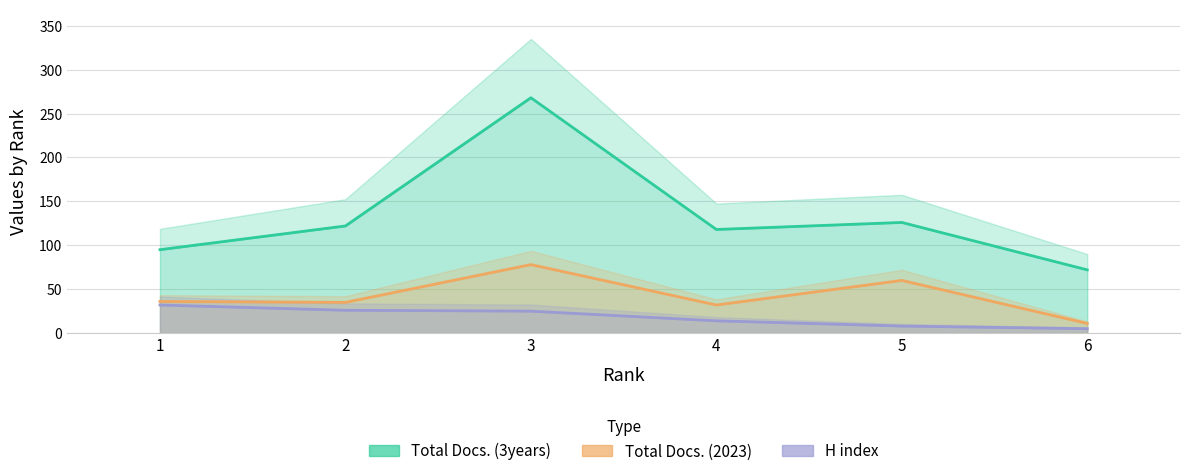

Is the value of Total Docs. (3years) at 6 greater than the value of Total Docs. (2023) at 1?

Yes